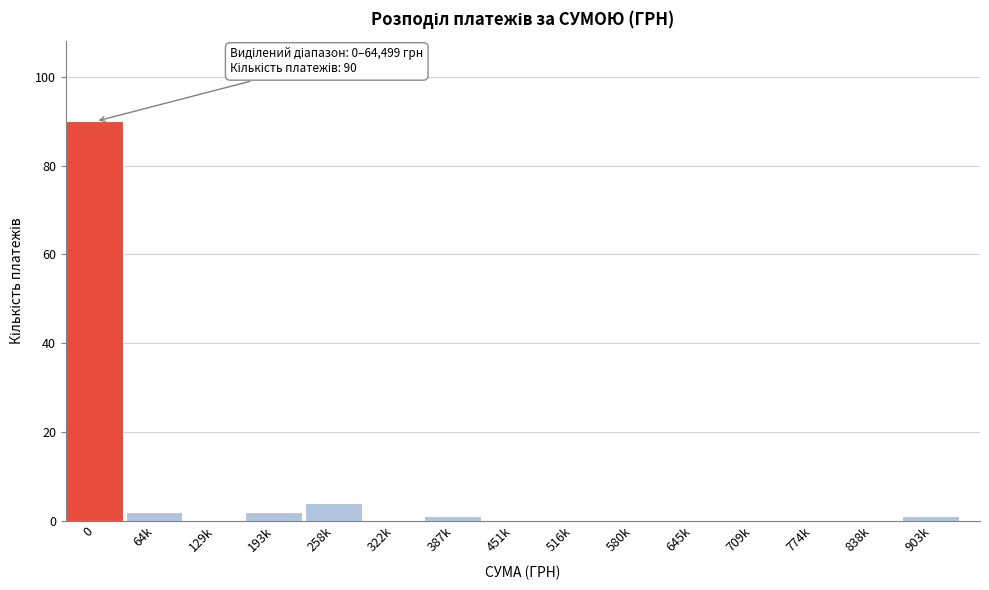

Reading right to left, list all the values displayed in this chart.

903k=1	838k=0	774k=0	709k=0	645k=0	580k=0	516k=0	451k=0	387k=1	322k=0	258k=4	193k=2	129k=0	64k=2	0=90